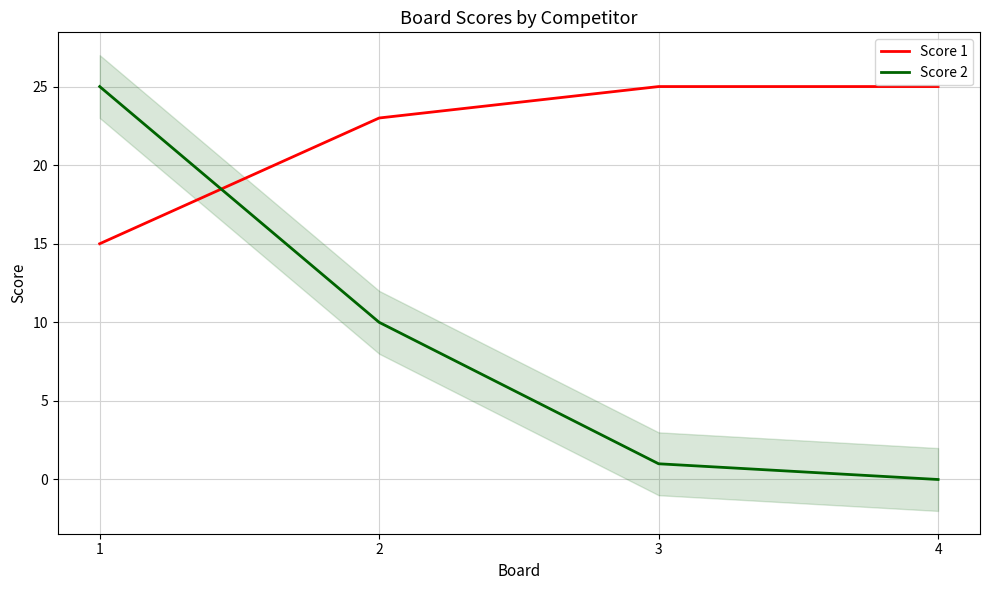

Which series has the largest total across all categories?

Score 1